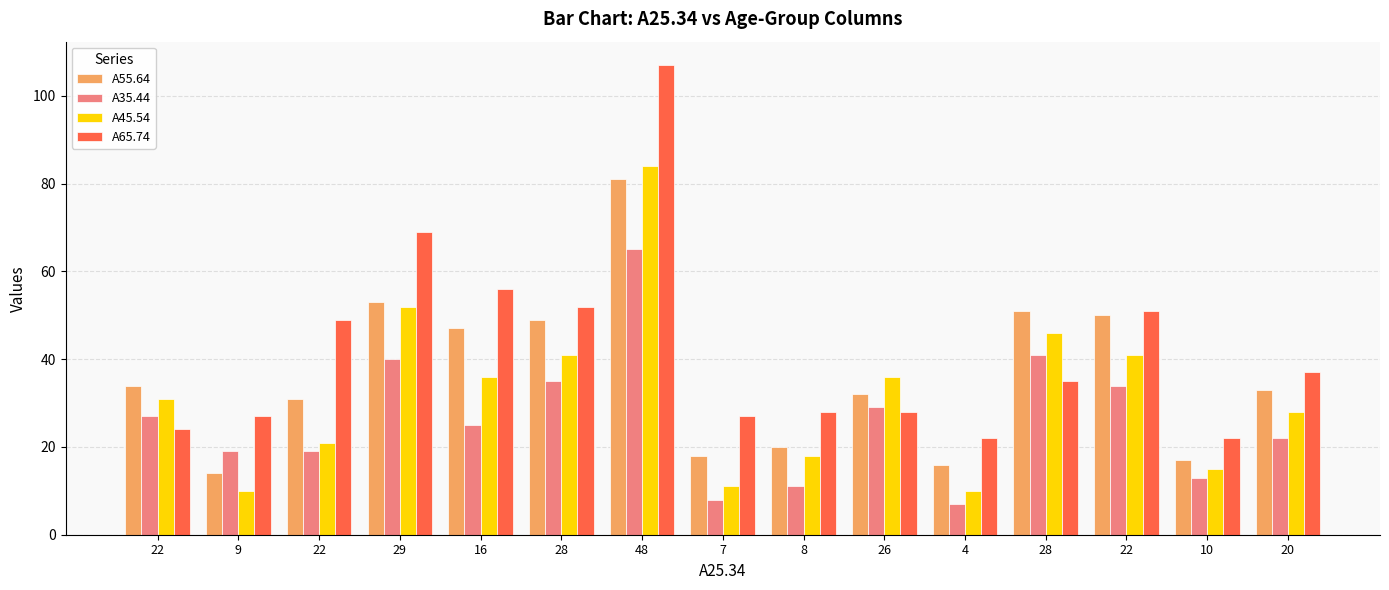

At which label does A55.64 reach its peak?

48